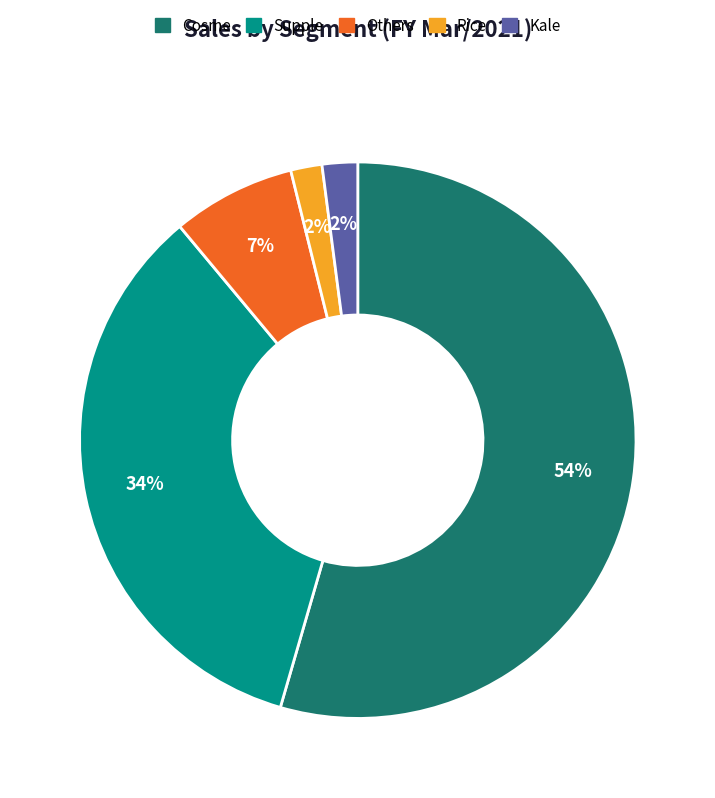

To the nearest percent, what is the combined percentage of Cosme and Kale?

57%